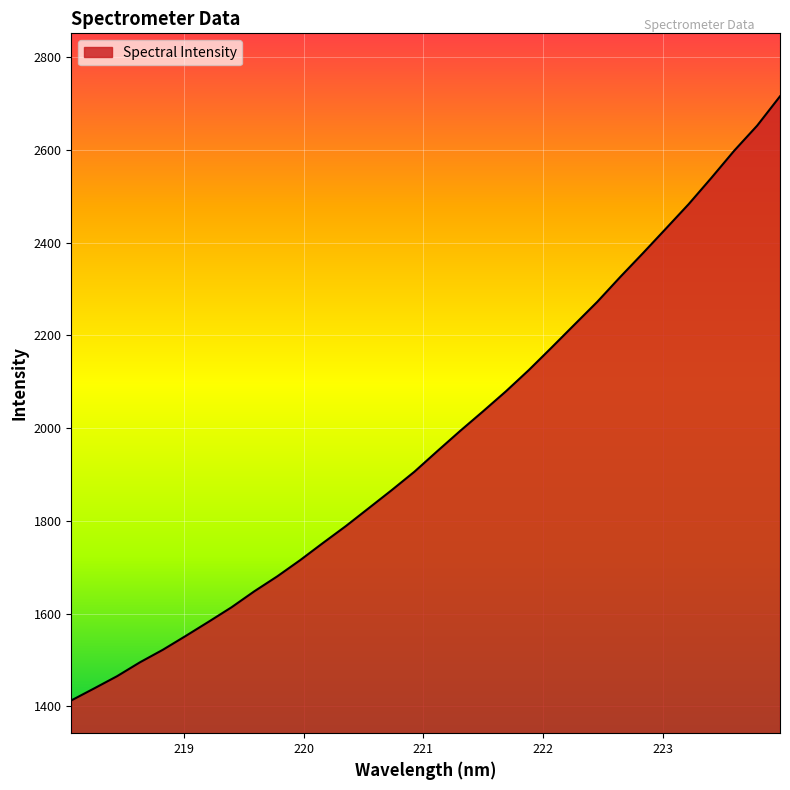

What is the sum of all values?

63246.5